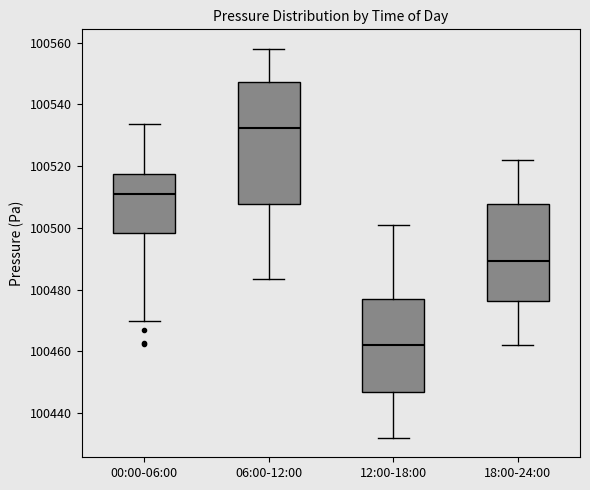

Which box's median line is the highest?

06:00-12:00